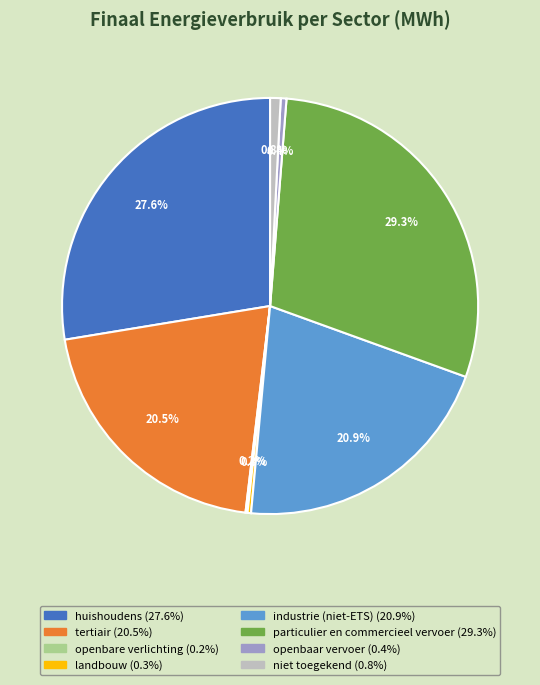

What percentage is NOT represented by huishoudens?

72.4%